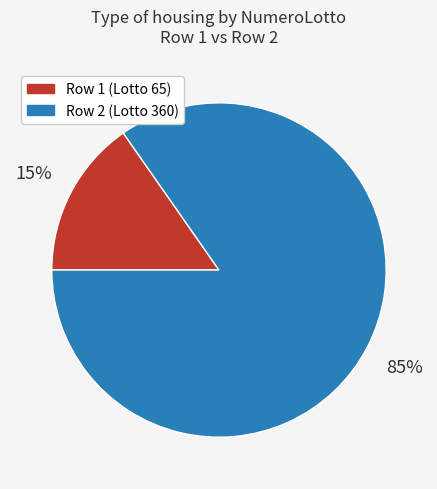

Is the sum of Row 1 (Lotto 65) and Row 2 (Lotto 360) greater than half?

Yes